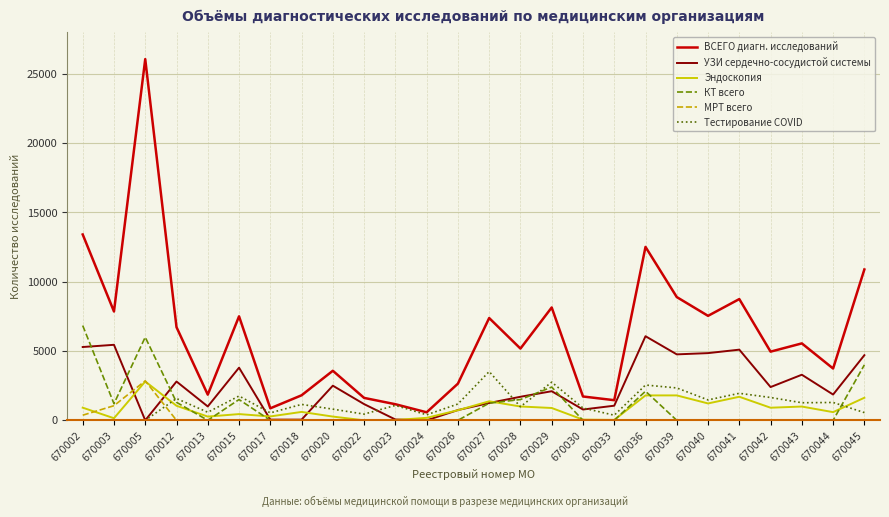

Which series changed the most between 670002 and 670012?

ВСЕГО диагн. исследований